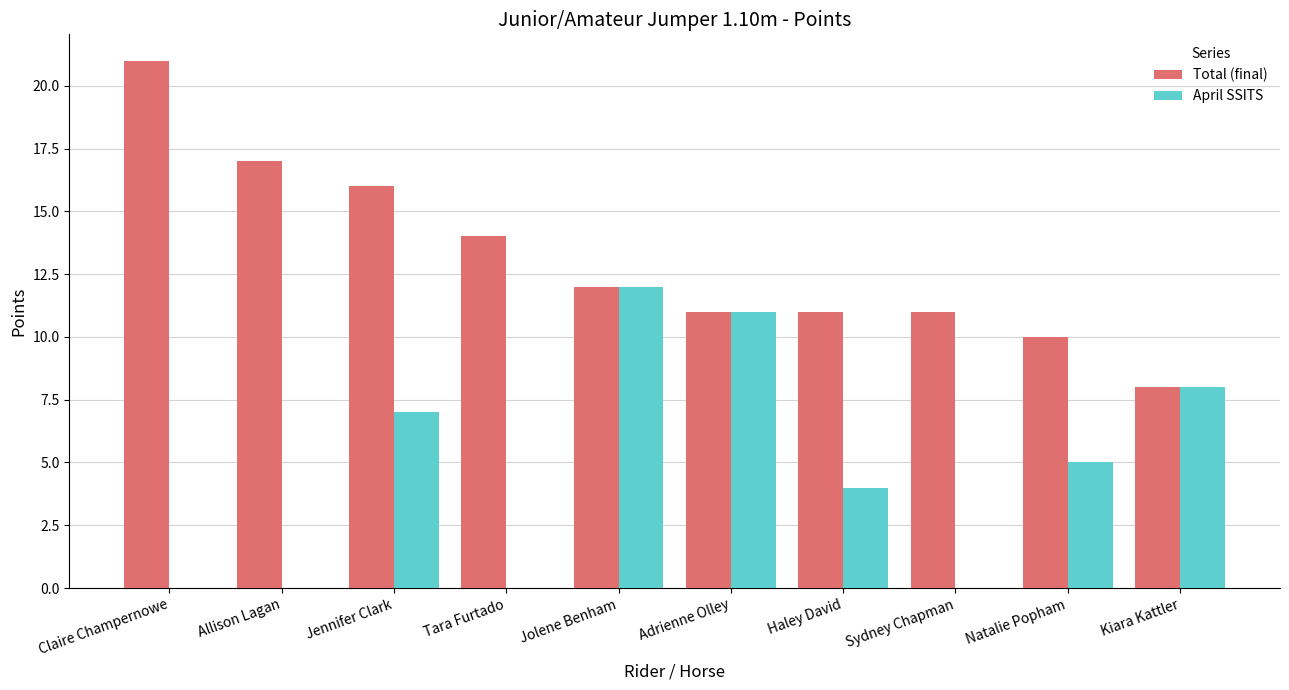

What is the sum of the Total (final) values at Haley David and Jolene Benham?

23